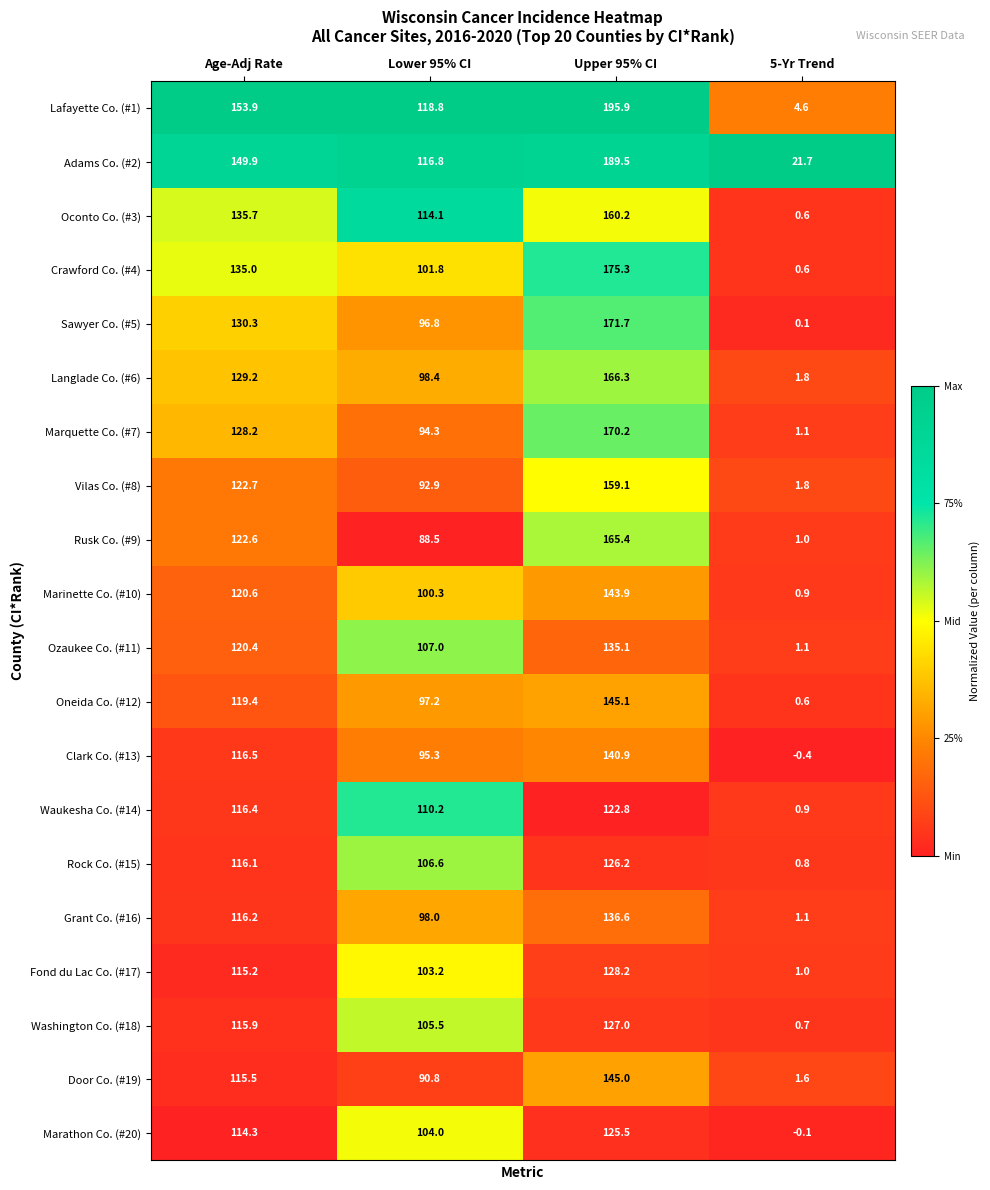

Rank the categories by Grant Co. (#16) value from lowest to highest.

5-Yr Trend, Lower 95% CI, Age-Adj Rate, Upper 95% CI